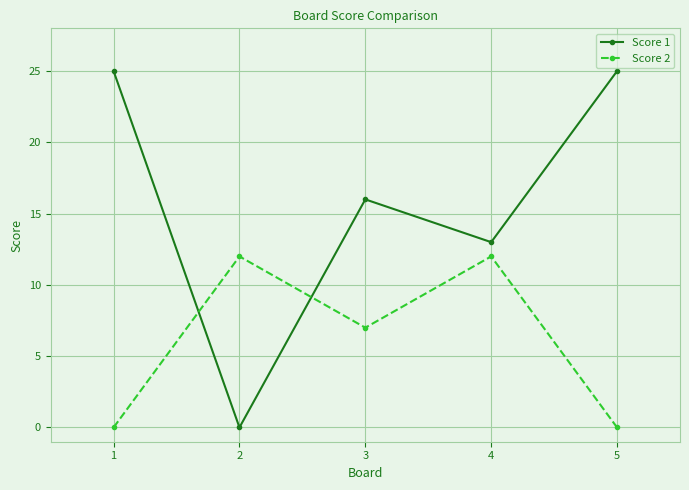

Reading left to right, what are all the values shown in this chart?

Score 1: 25	0	16	13	25
Score 2: 0	12	7	12	0